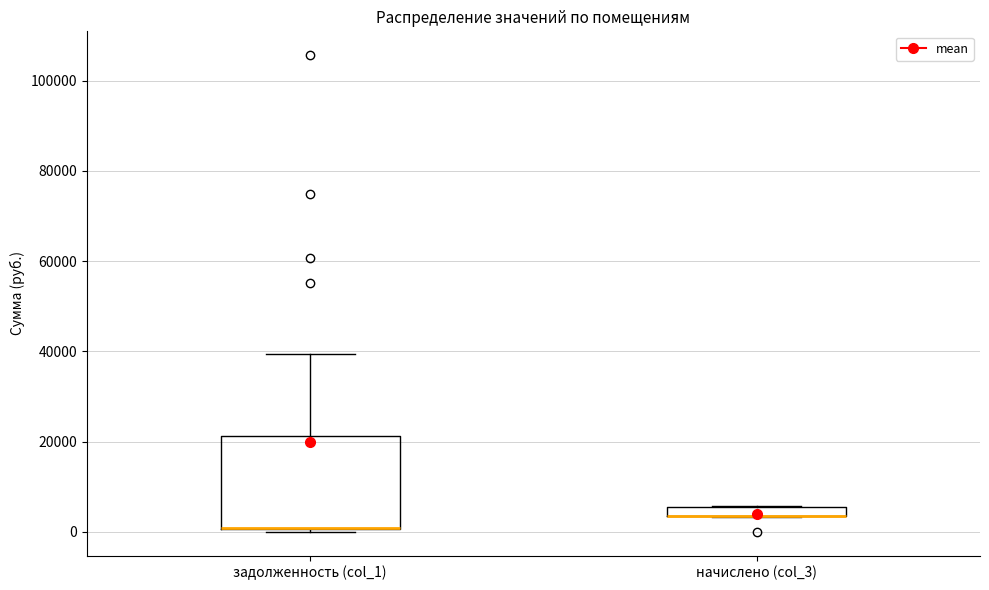

Where does the upper whisker of the box for задолженность (col_1) end on the y-axis? The values are not printed on the chart, so give them approximately, as read against the axis.

40000